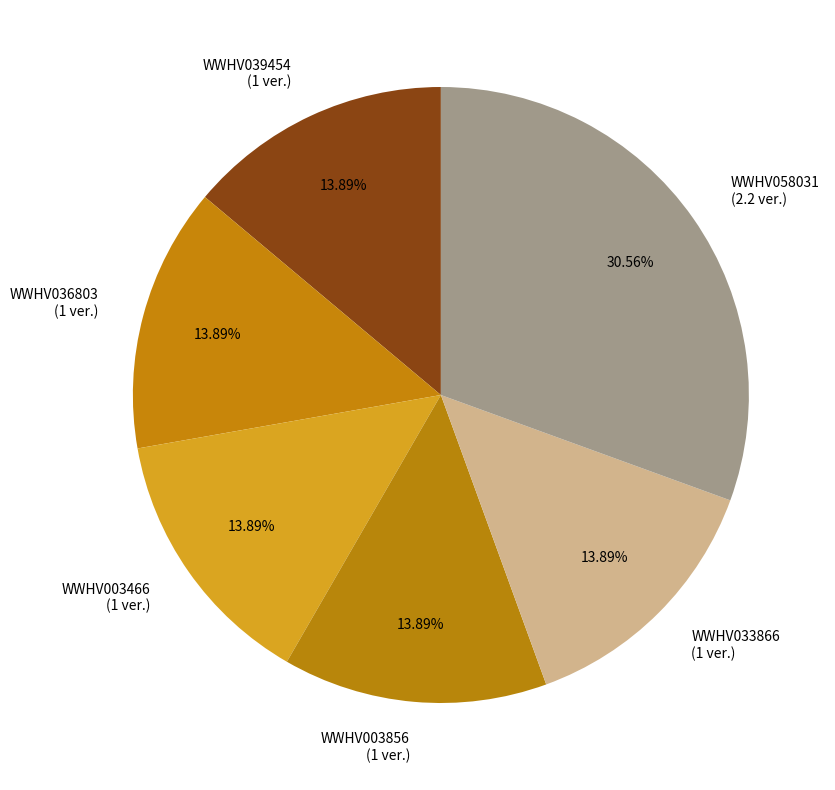

What is the ratio of the value at WWHV058031 (2.2 ver.) to the value at WWHV039454 (1 ver.)?

2.2